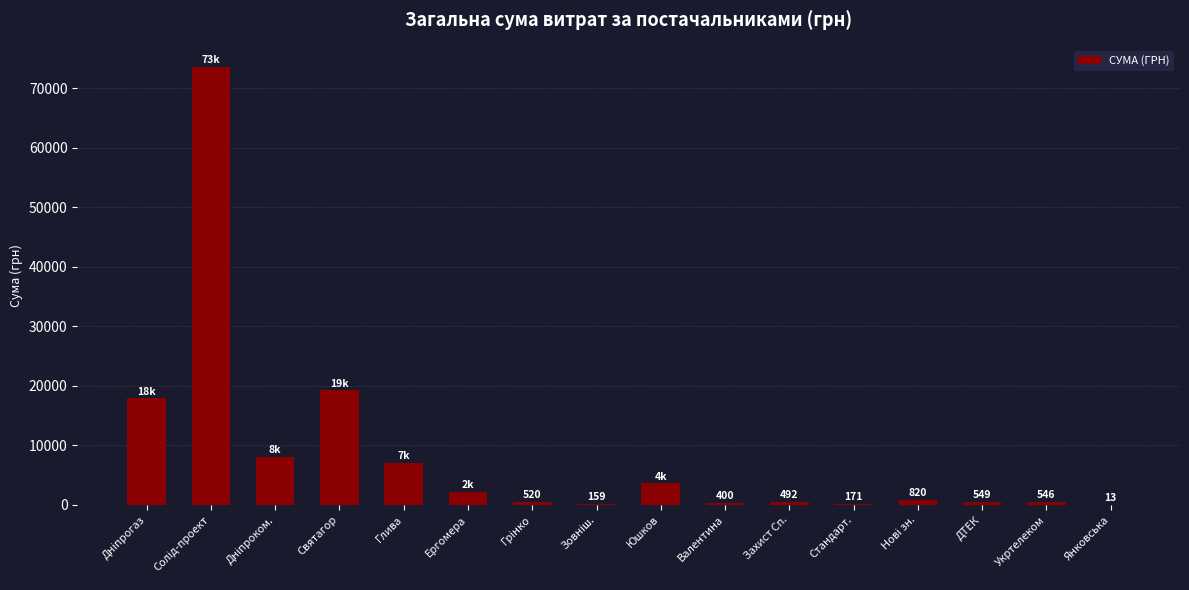

What is the maximum value shown in the chart?

73490.0